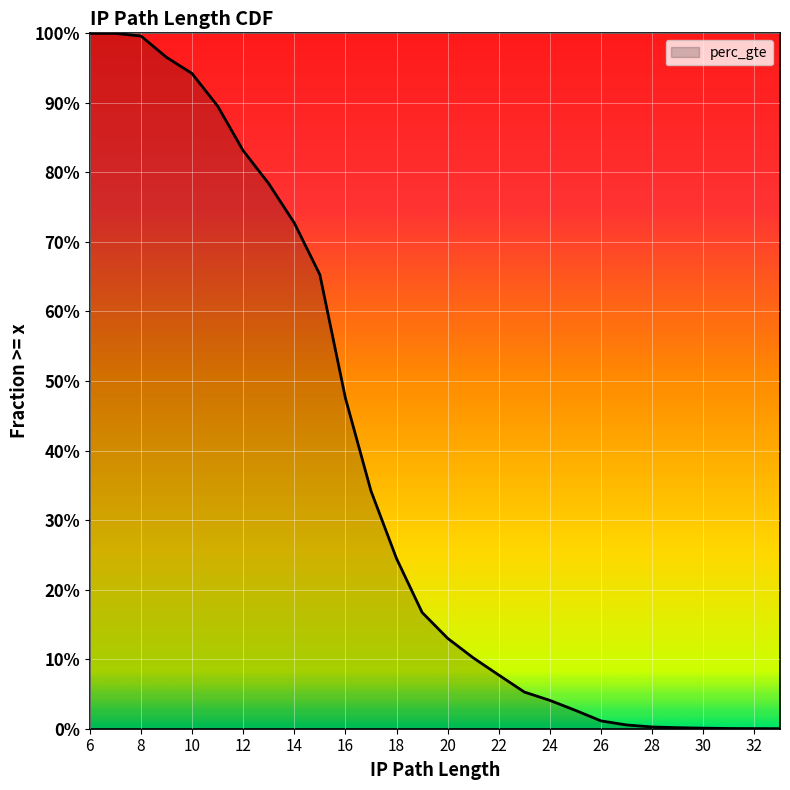

Reading left to right, transcribe all the data shown in this chart.

1.0	1.0	1.0	1.0	0.9	0.9	0.8	0.8	0.7	0.7	0.5	0.3	0.2	0.2	0.1	0.1	0.1	0.1	0.0	0.0	0.0	0.0	0.0	0.0	0.0	0.0	0.0	0.0	0.0